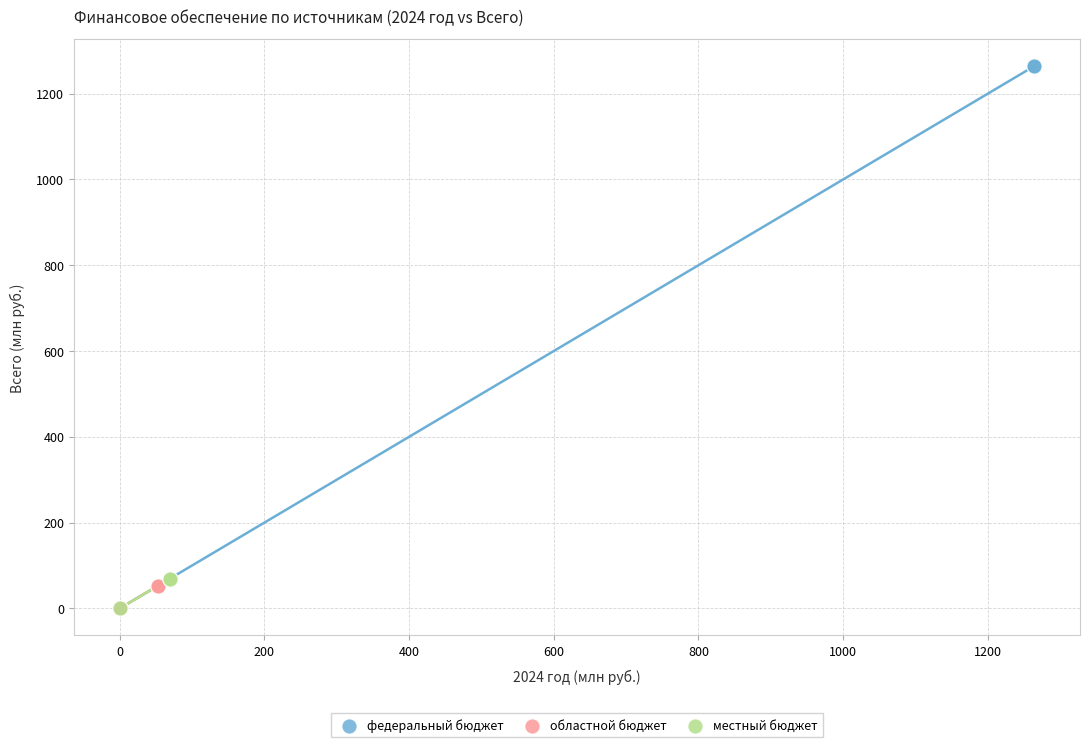

Which series has the widest spread of Y values?

федеральный бюджет